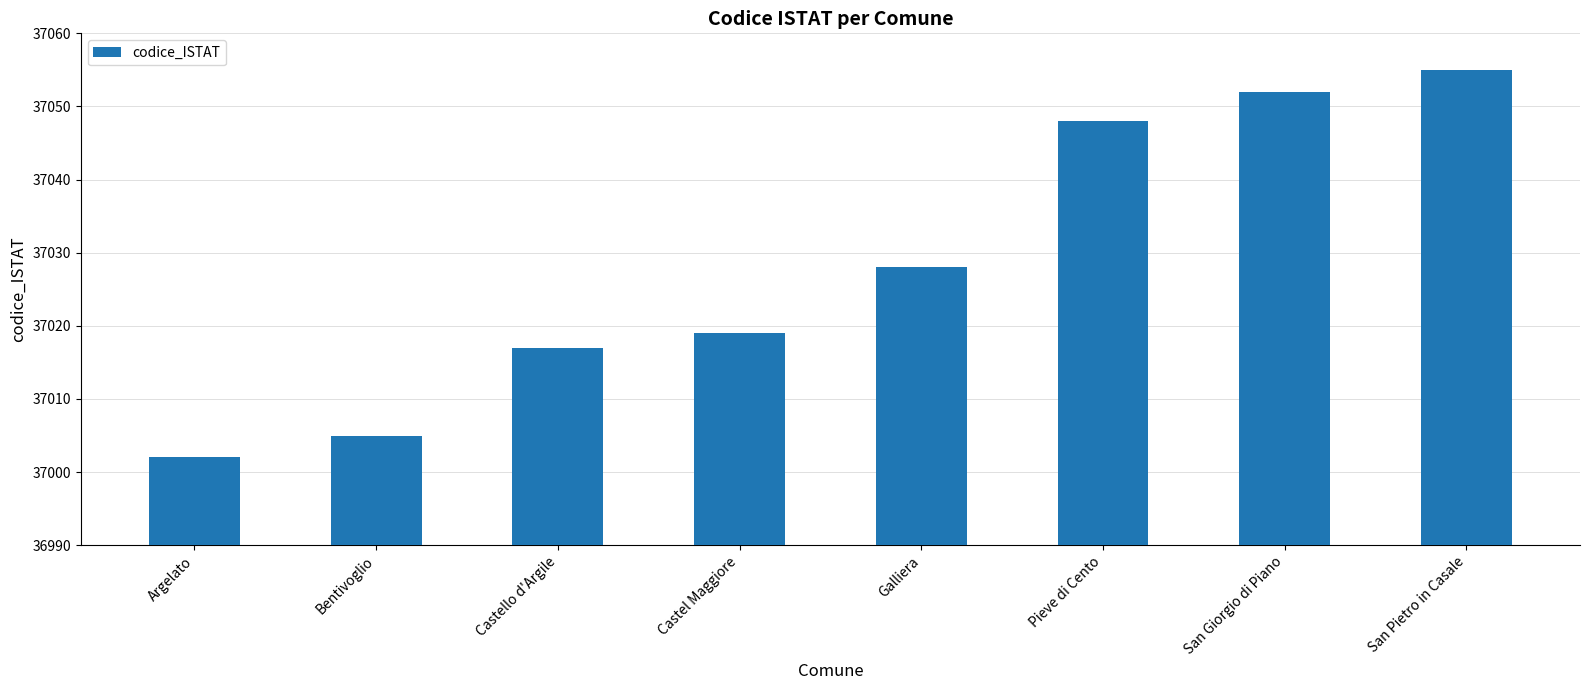

What is the label of the 7th bar from the right?

Bentivoglio